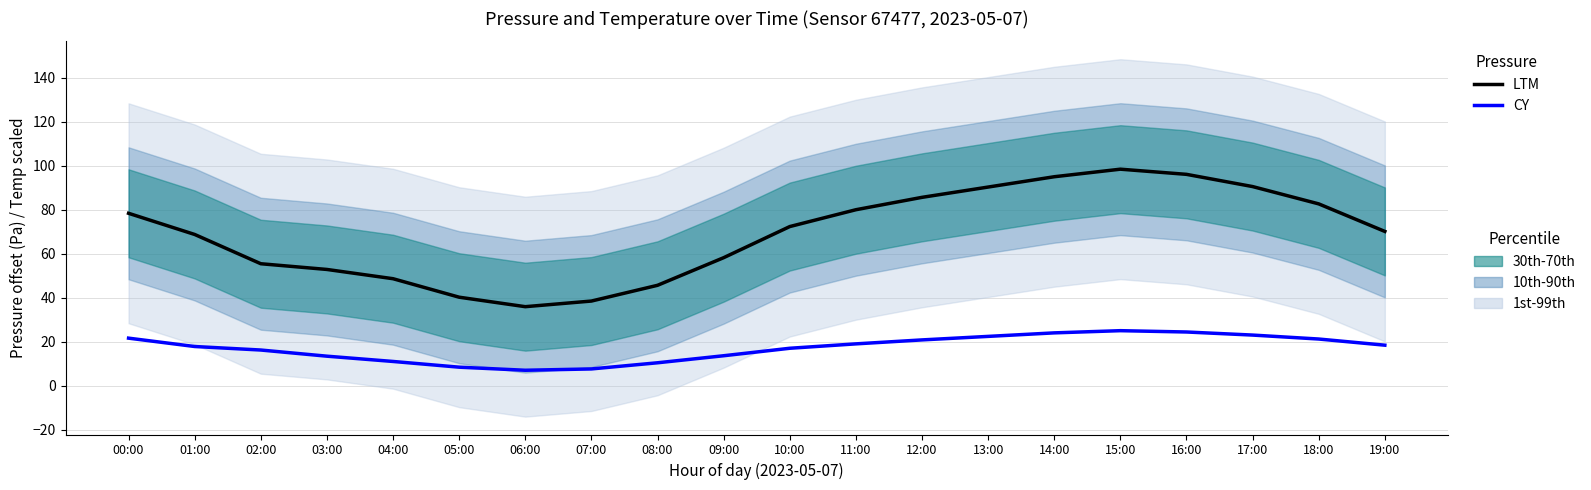

Between 14:00 and 17:00, which series saw the biggest shift?

LTM (pressure - 101500 Pa)